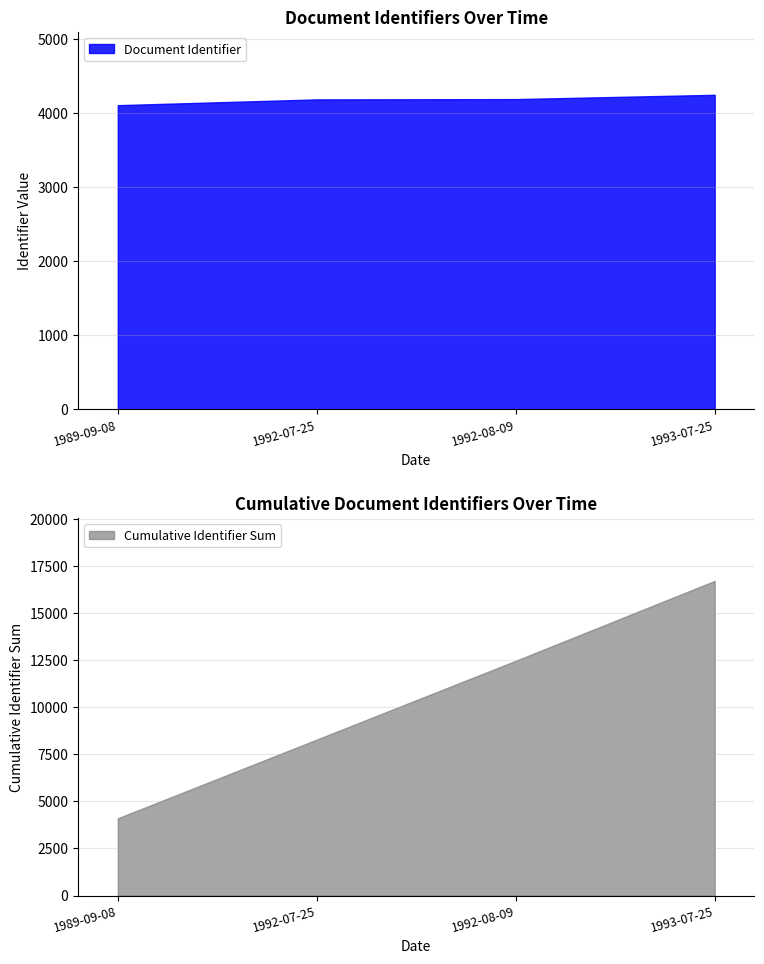

Rank the categories by value from highest to lowest.

1993-07-25, 1992-08-09, 1992-07-25, 1989-09-08